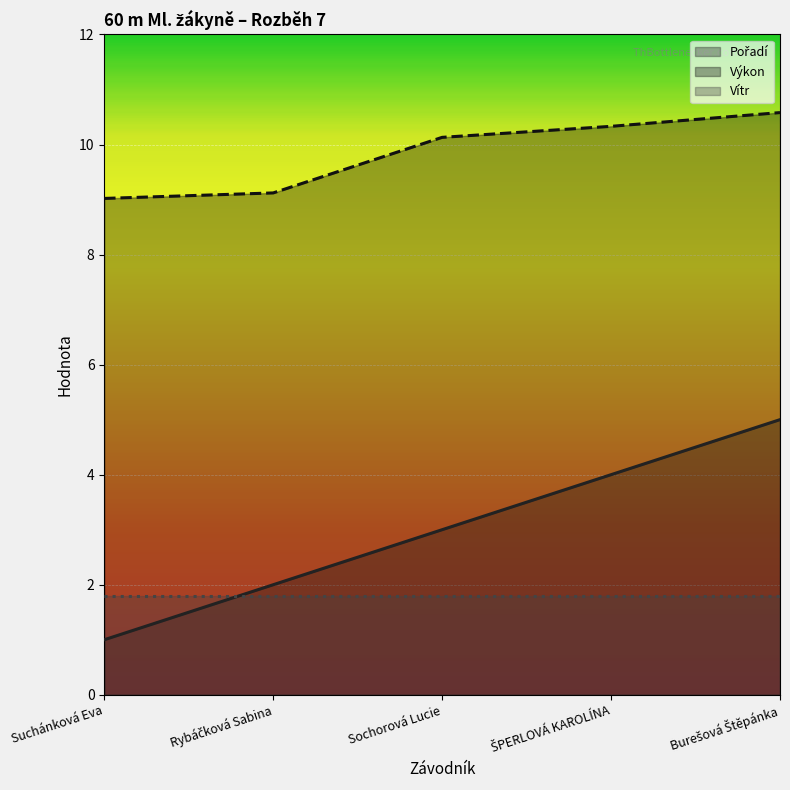

Does the chart display data point markers on the line(s)?

No